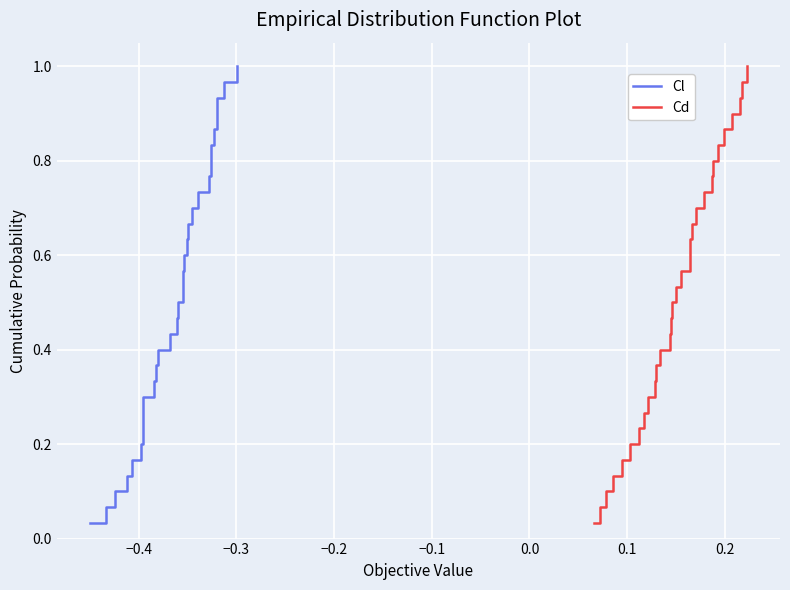

True or false: Cl and Cd intersect in this chart.

False